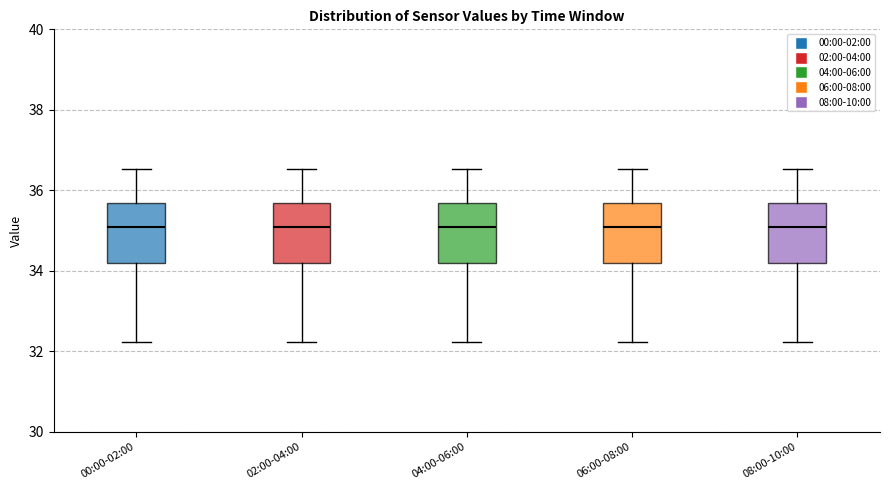

Reading left to right, read every box against the y-axis: the position of its median line, the range the box covers, and the ends of its whiskers. The values are not printed on the chart, so give them approximately, as read against the axis.

00:00-02:00: median 35.0, box 34.2 to 35.6, whiskers 32.2 to 36.6
02:00-04:00: median 35.0, box 34.2 to 35.6, whiskers 32.2 to 36.6
04:00-06:00: median 35.0, box 34.2 to 35.6, whiskers 32.2 to 36.6
06:00-08:00: median 35.0, box 34.2 to 35.6, whiskers 32.2 to 36.6
08:00-10:00: median 35.0, box 34.2 to 35.6, whiskers 32.2 to 36.6